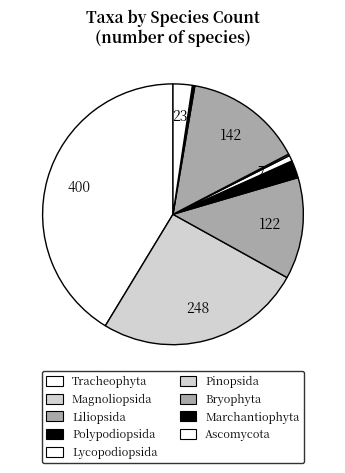

To the nearest percent, what is the difference between the largest and smallest slice percentages?

41%